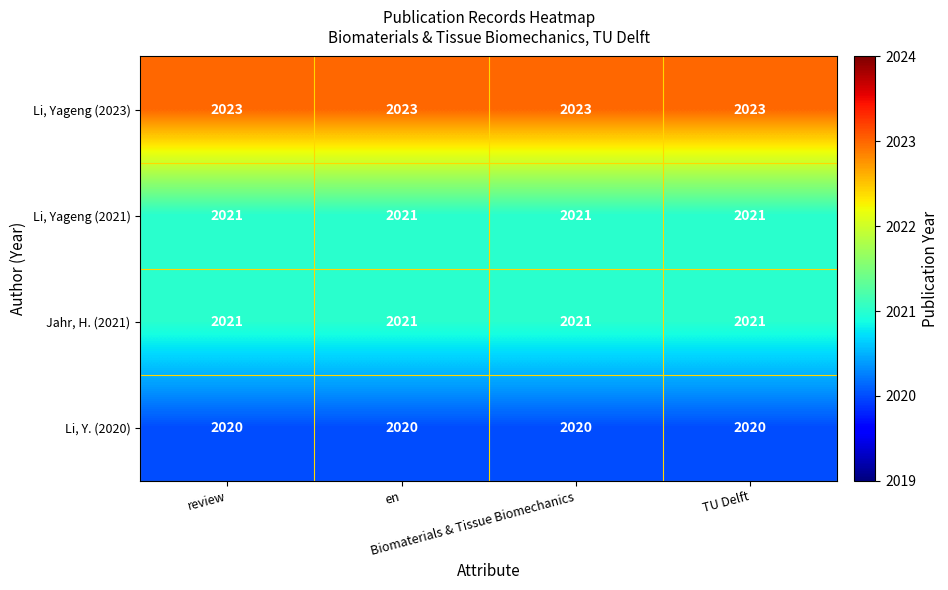

What is the sum of all Jahr, H. (2021) values?

8084